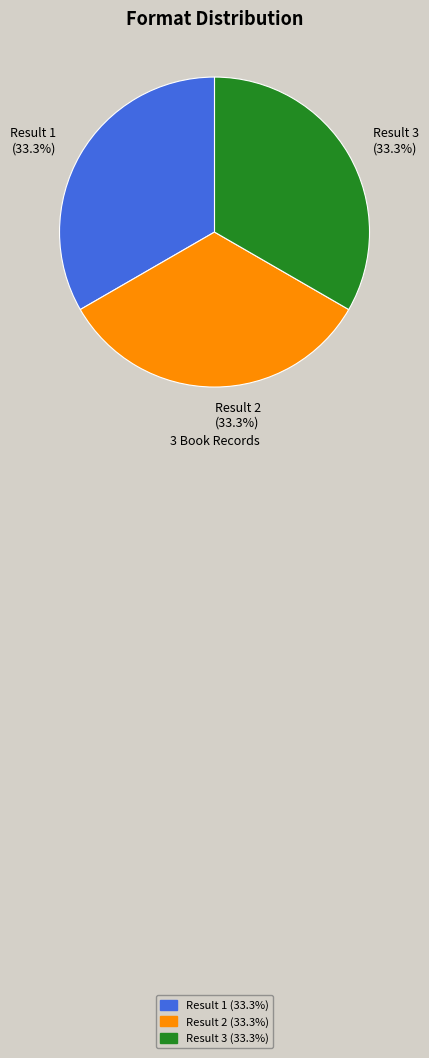

Approximately how many times larger is the value at Result 3 compared to Result 2?

1.0